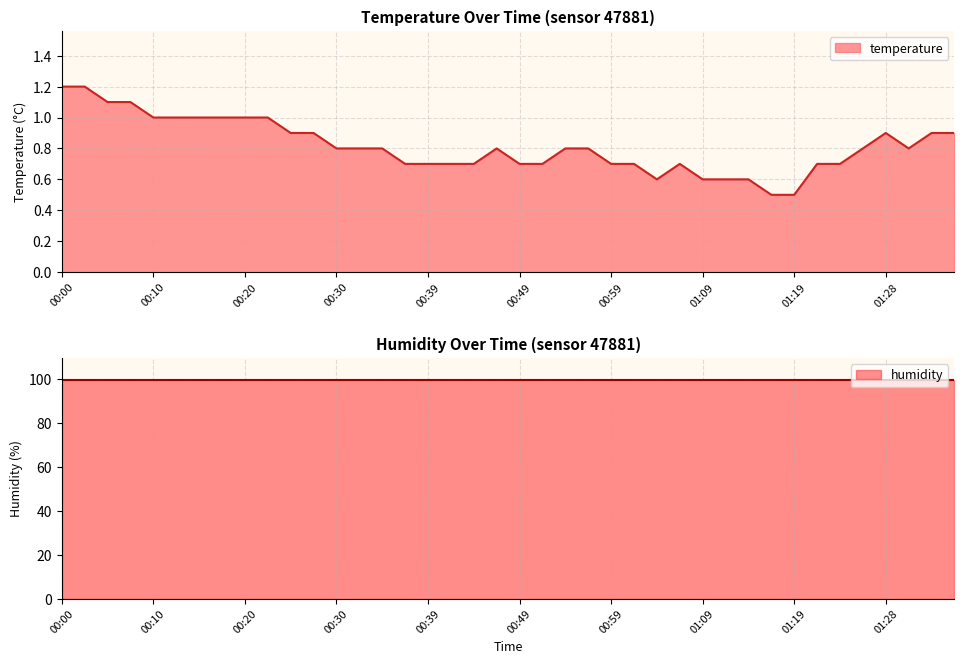

Count the values in the range 0 to 1.

36